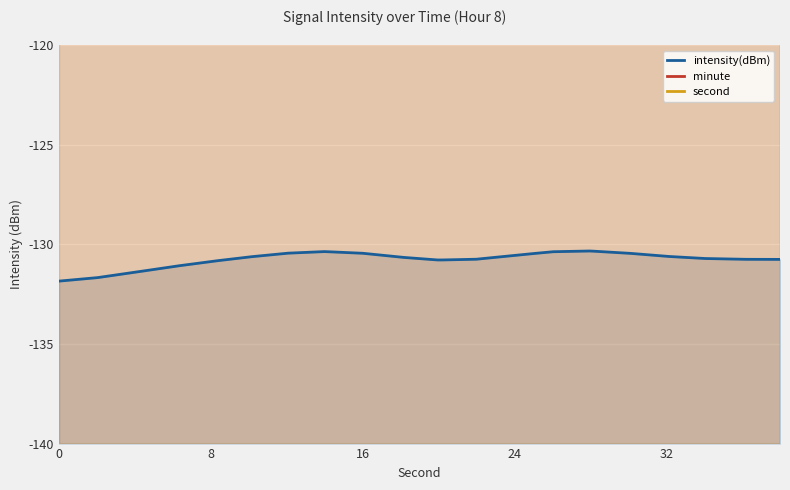

Which series has the largest total across all categories?

second